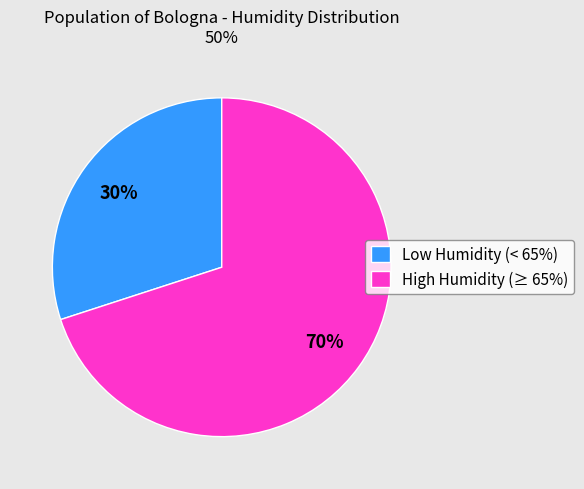

To the nearest percent, what is the average slice percentage?

50%